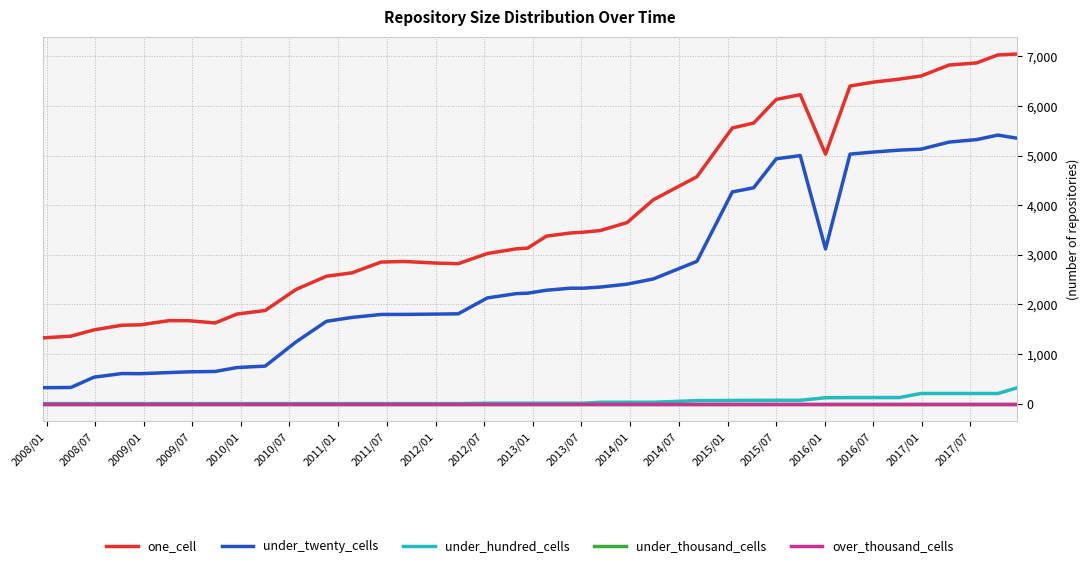

Reading left to right, list all the values displayed in this chart.

one_cell: 1325	1359	1486	1580	1587	1673	1671	1626	1805	1877	2302	2567	2636	2853	2865	2829	2821	3025	3120	3133	3375	3439	3455	3488	3649	4107	4573	5556	5654	6131	6226	5028	6401	6481	6540	6602	6824	6866	7028	7045
under_twenty_cells: 321	325	533	606	603	626	640	648	727	756	1245	1659	1737	1797	1798	1805	1810	2130	2218	2225	2285	2326	2326	2349	2408	2512	2867	4266	4350	4934	4998	3117	5029	5071	5109	5128	5271	5321	5412	5350
under_hundred_cells: 0	0	0	0	0	0	0	0	0	0	0	0	0	0	0	0	0	8	8	8	8	8	8	27	27	27	60	63	66	67	67	118	122	122	122	204	204	204	204	316
under_thousand_cells: 0	0	0	0	0	0	0	0	0	0	0	0	0	0	0	0	0	0	0	0	0	0	0	0	0	0	0	0	0	0	0	0	0	0	0	0	0	0	0	0
over_thousand_cells: 0	0	0	0	0	0	0	0	0	0	0	0	0	0	0	0	0	0	0	0	0	0	0	0	0	0	0	0	0	0	0	0	0	0	0	0	0	0	0	0